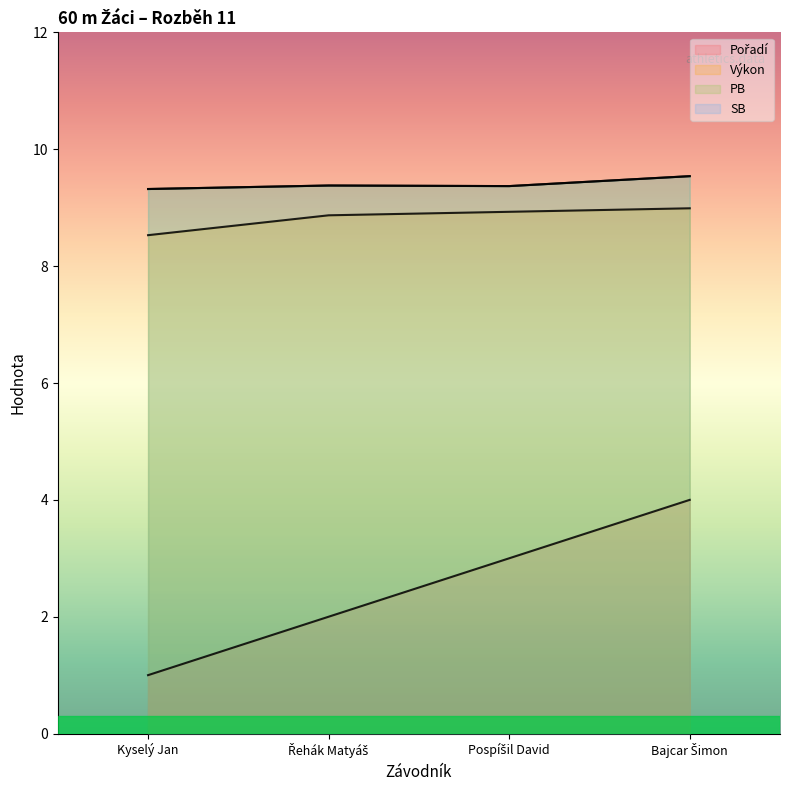

What is the label of the 3rd point from the left?

Pospíšil David